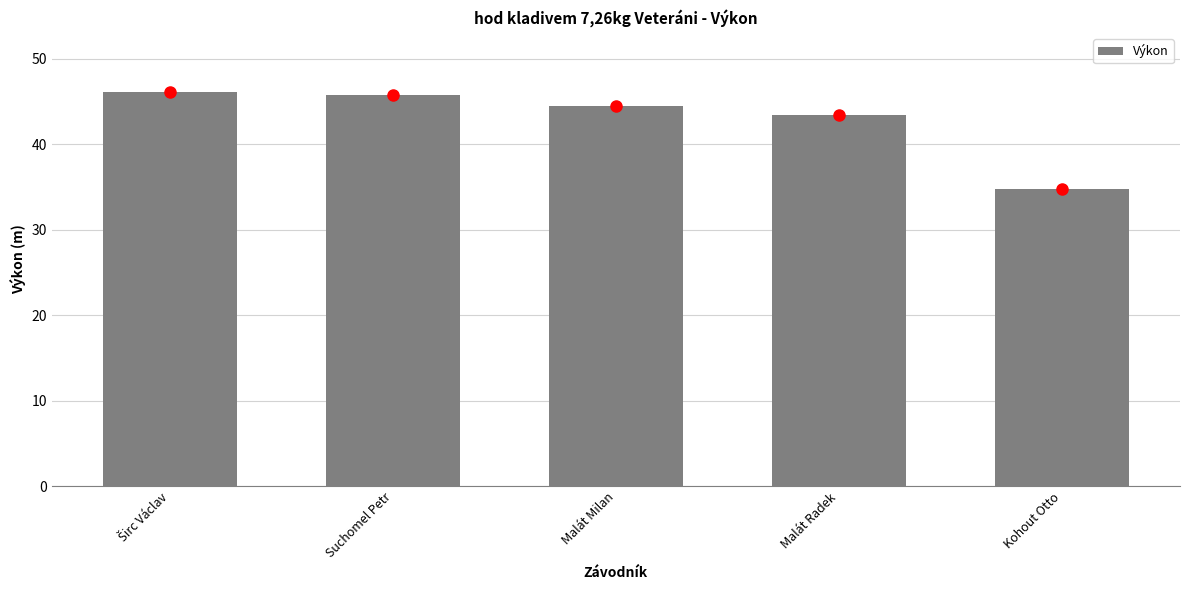

What is the difference between the maximum and minimum values?

11.3